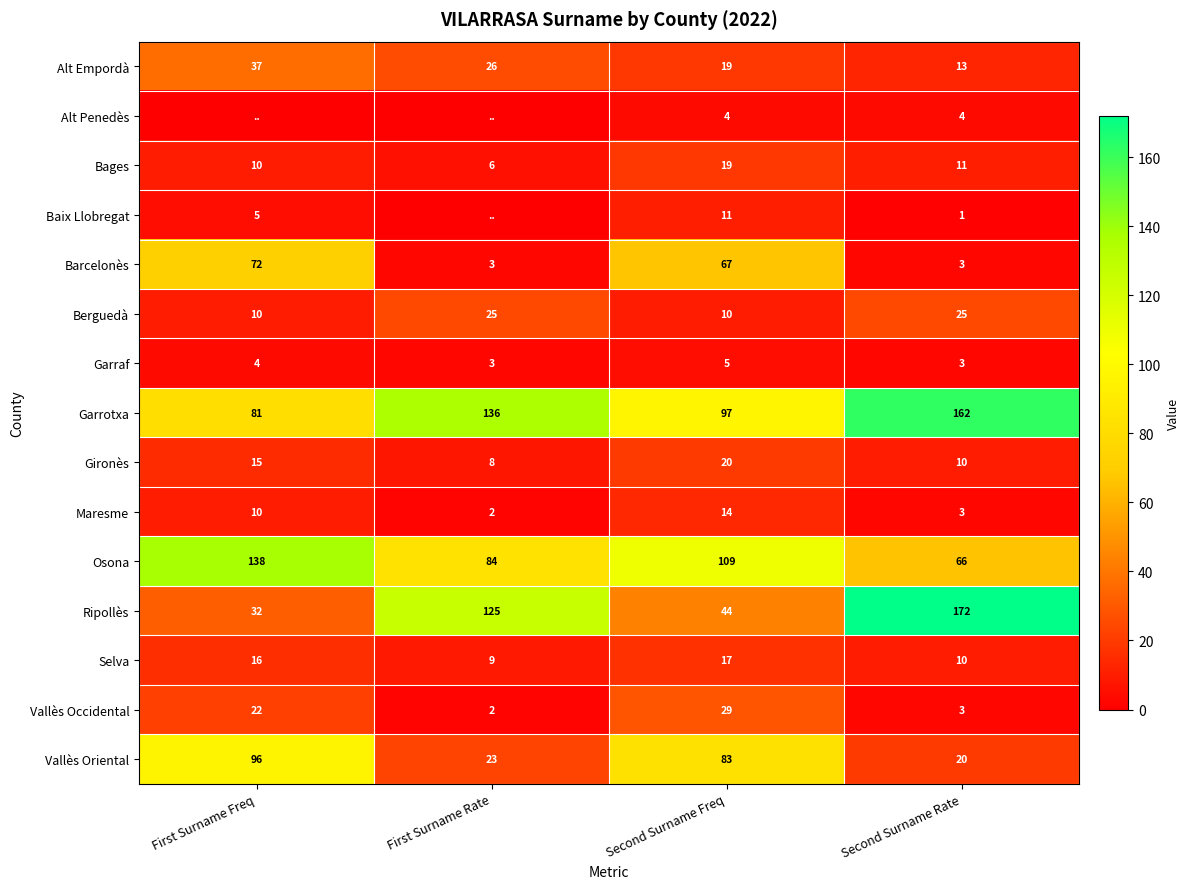

What is the spread (max minus min) of values at First Surname Freq?

138